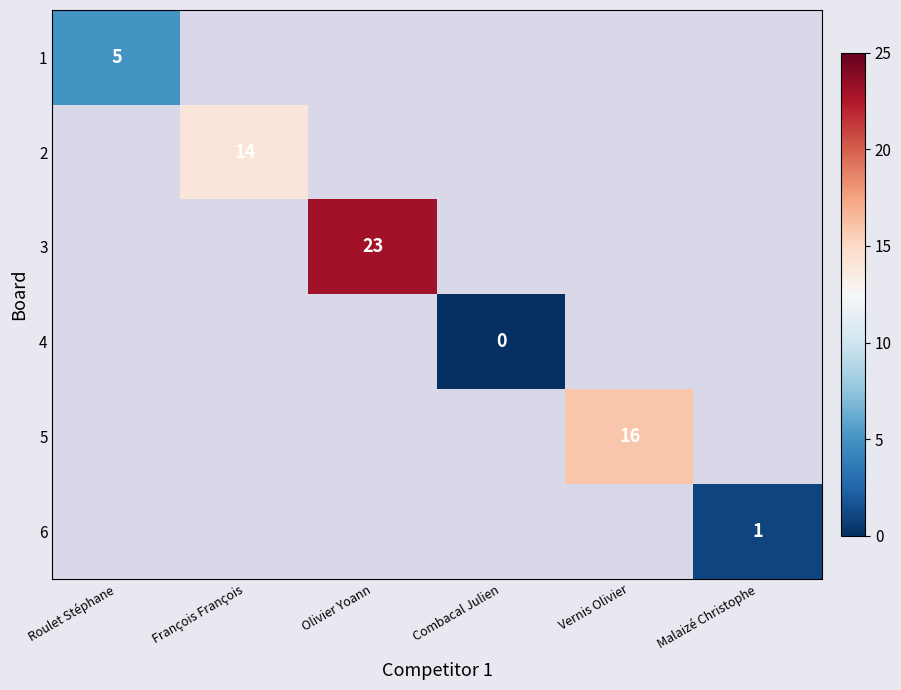

Count the number of data series in this chart.

6